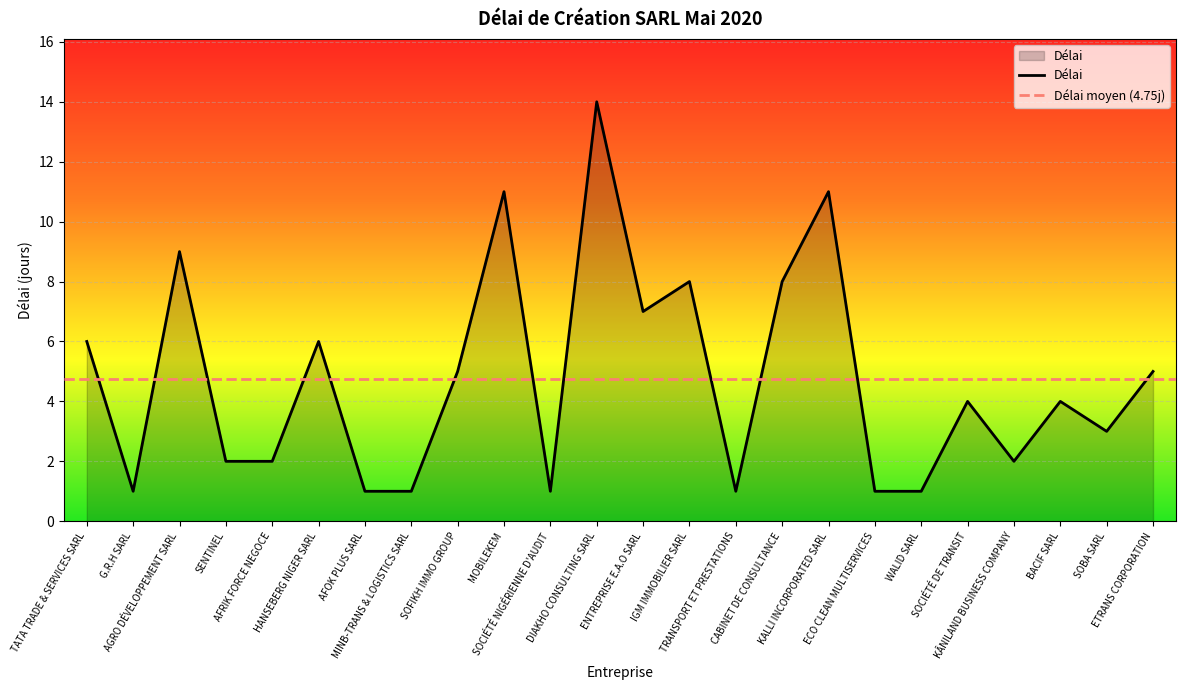

How many points are higher than both their immediate neighbors (excluding endpoints)?

8